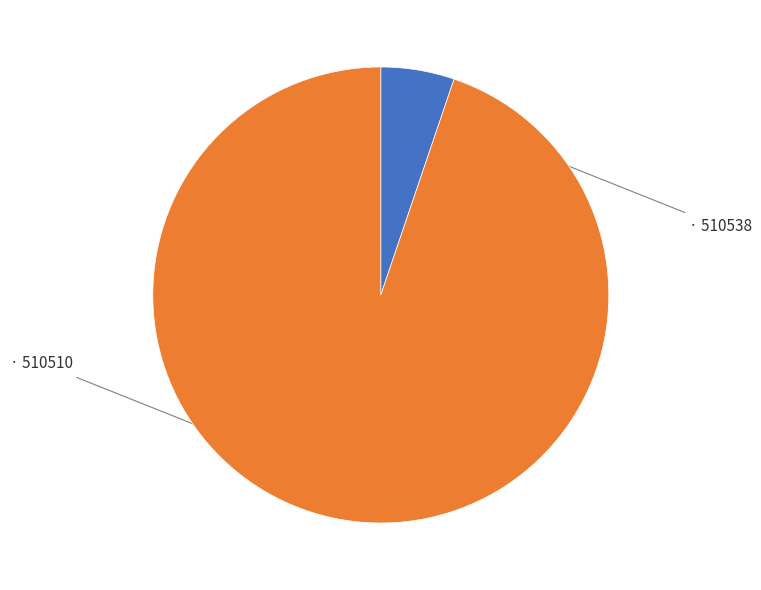

Does any single category account for the majority?

Yes